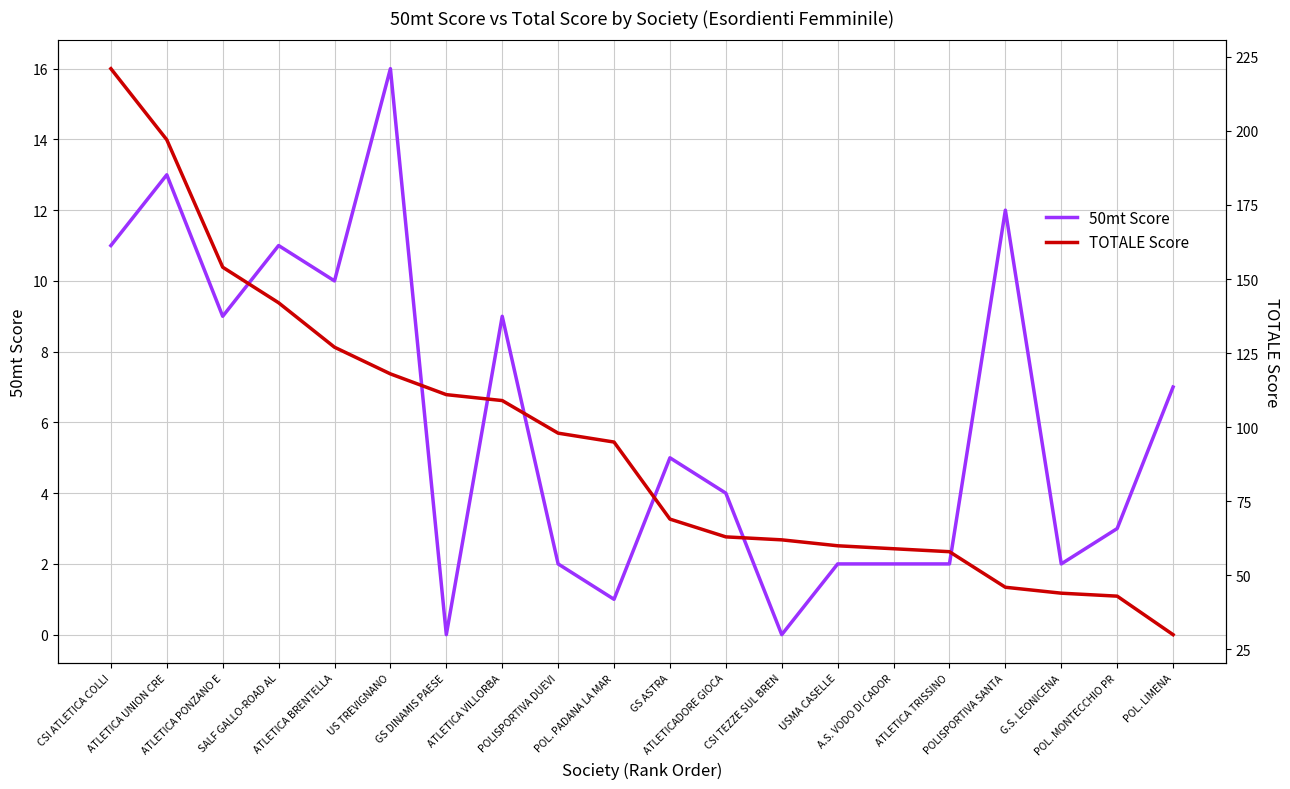

What is the value of the 50mt Score point at the 17th from the left?

12